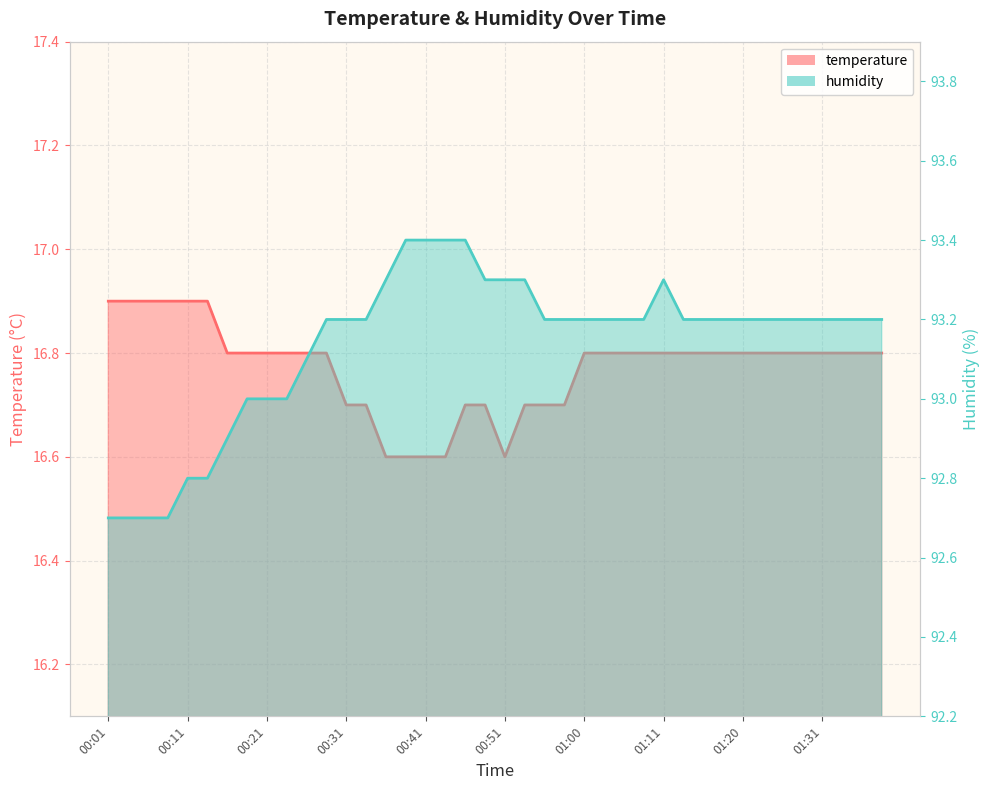

Rank the series by their maximum value, from lowest to highest.

temperature, humidity